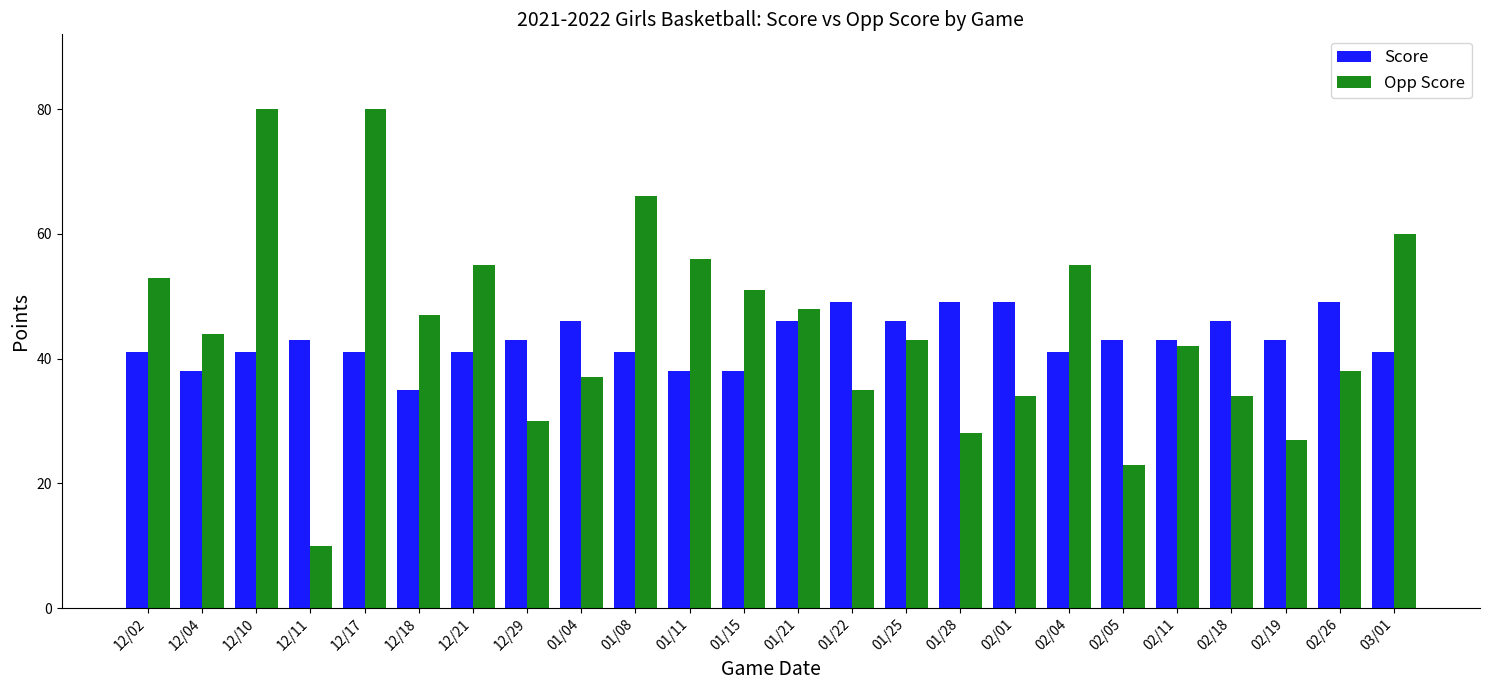

How many data points does each series have?

24